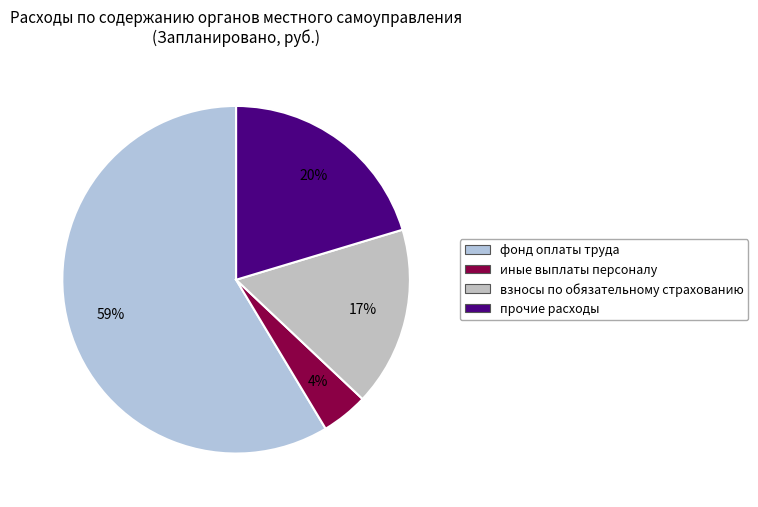

What is the change in value from фонд оплаты труда to иные выплаты персоналу?

-8834000